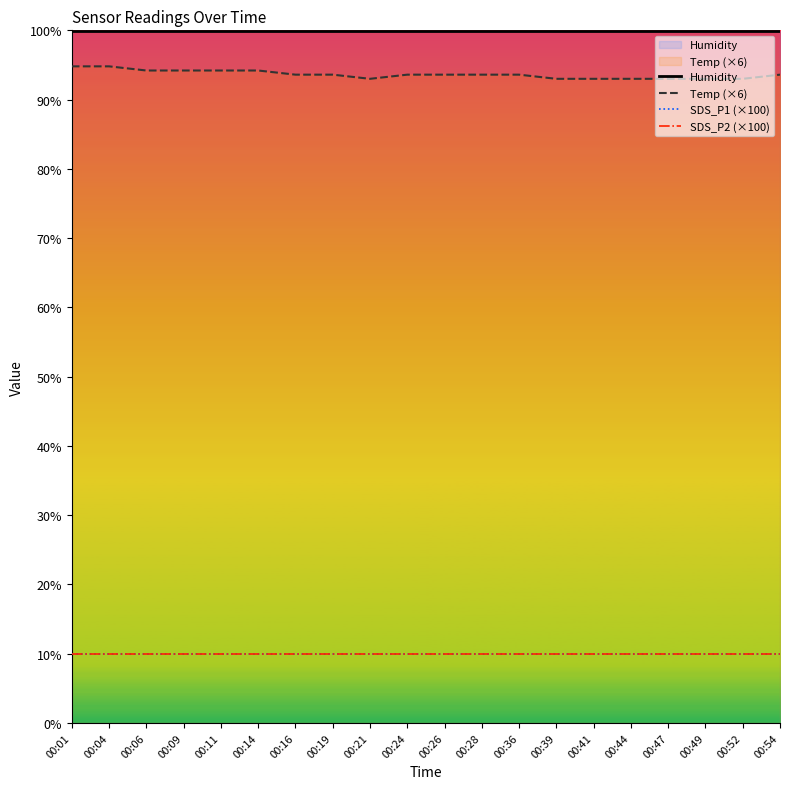

At how many categories does at least one series exceed 93?

20